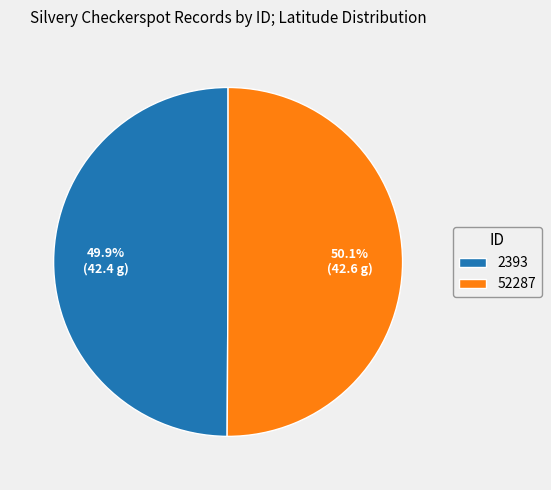

To the nearest percent, what portion does 52287 represent?

50%